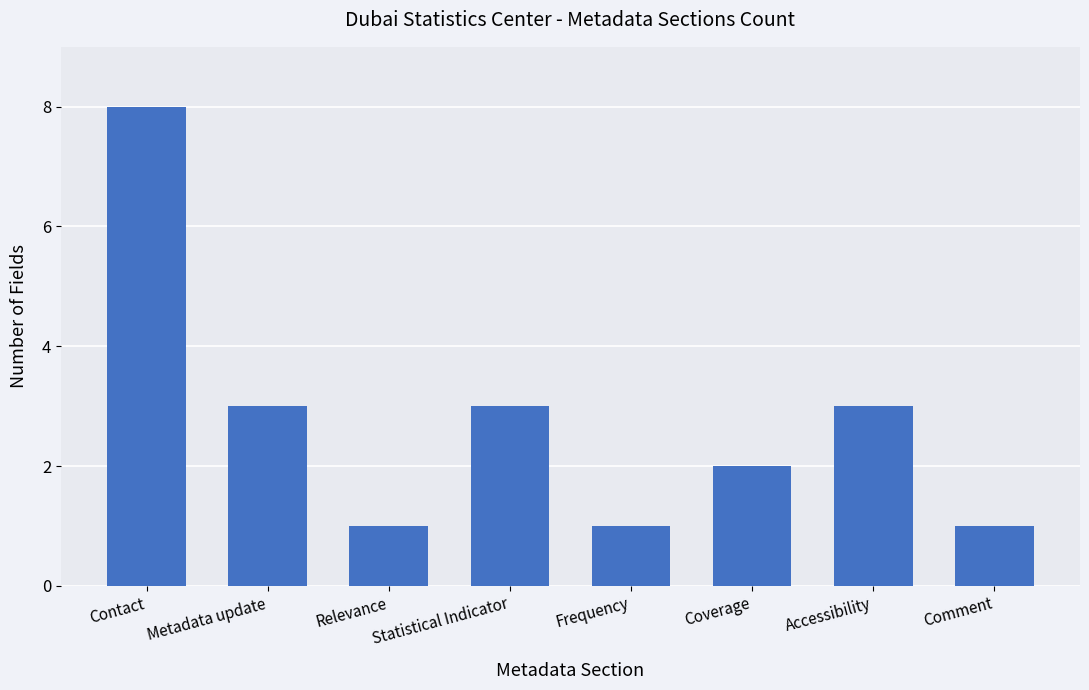

Count the values in the range 1 to 3.

7